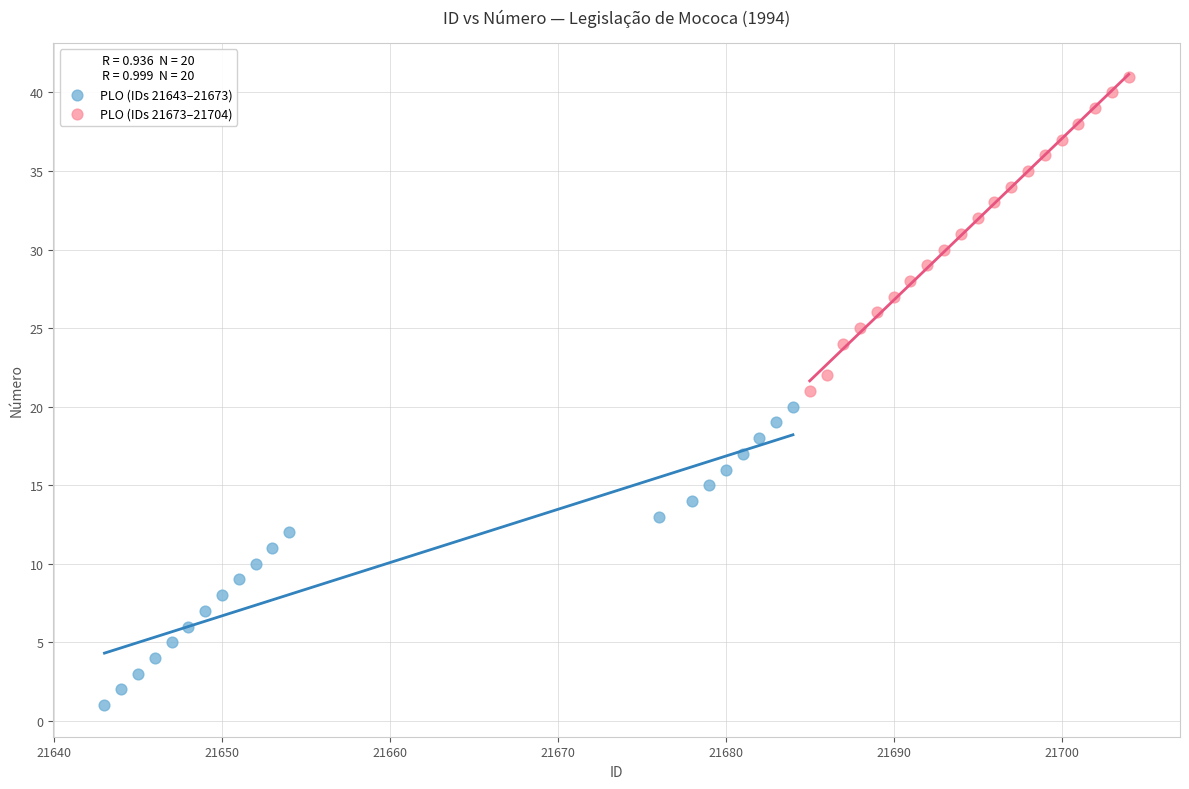

Which series contains the lowest Y value?

PLO (IDs 21643–21673)